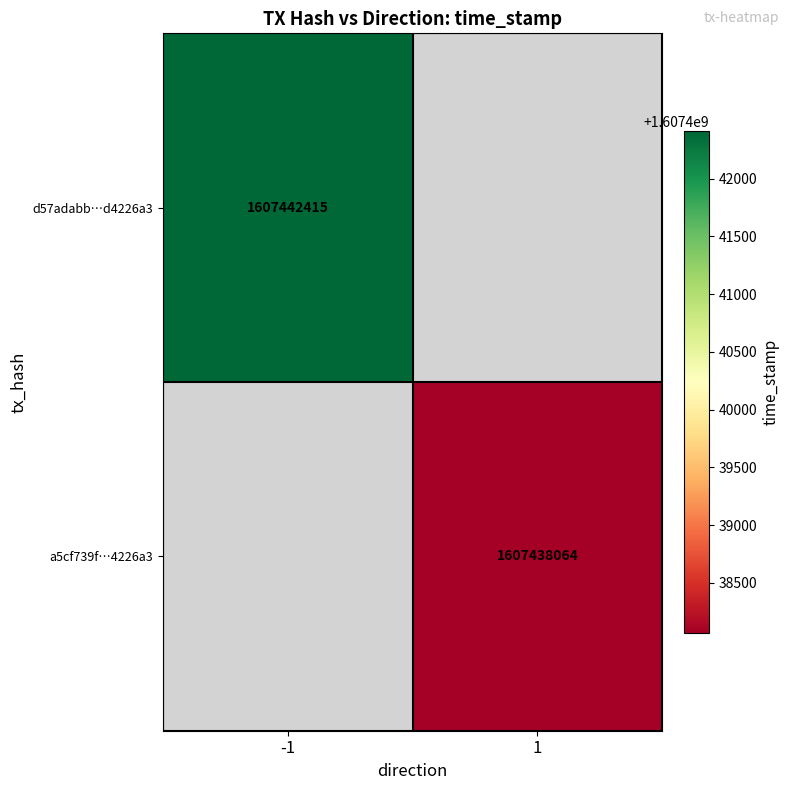

At which category does the chart reach its minimum across all series?

1